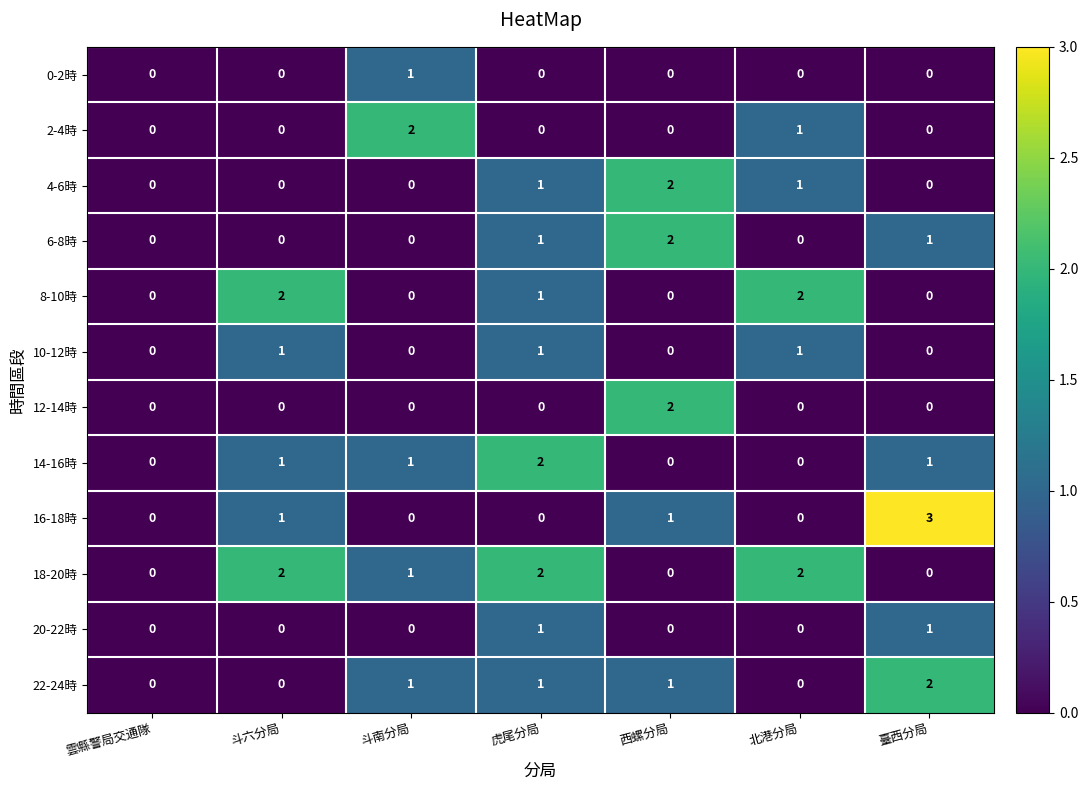

Which category has the highest value across all series?

臺西分局